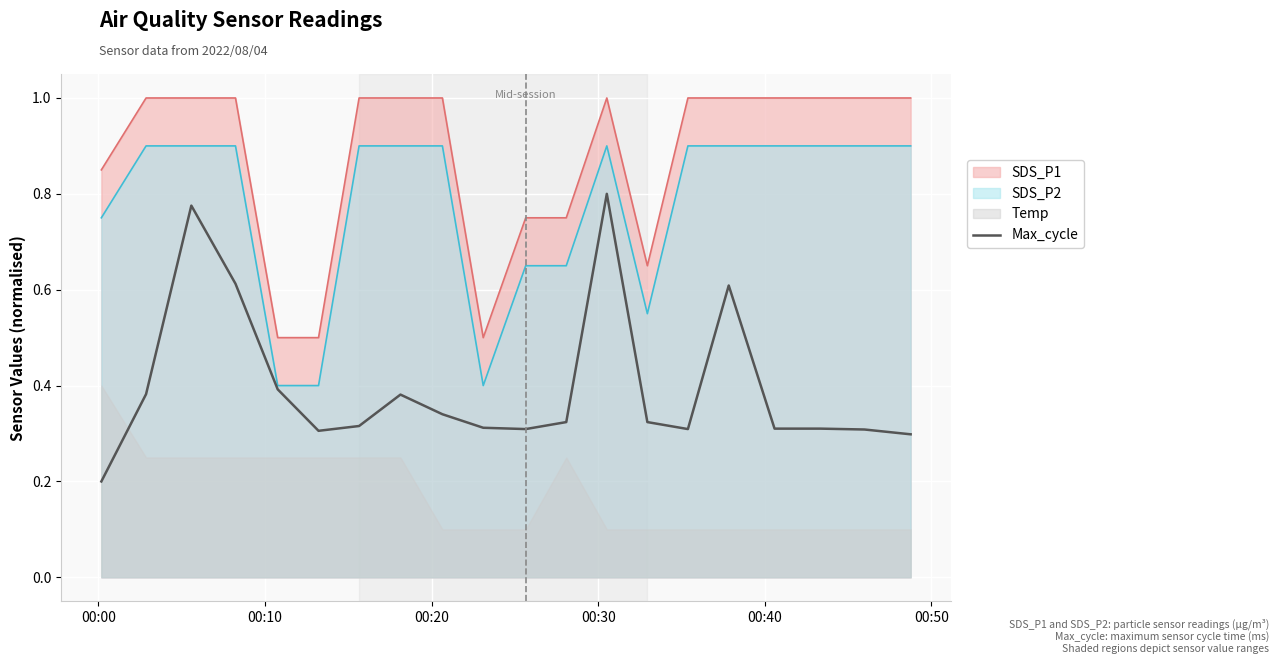

What is the lowest value of the SDS_P1 series?

0.5